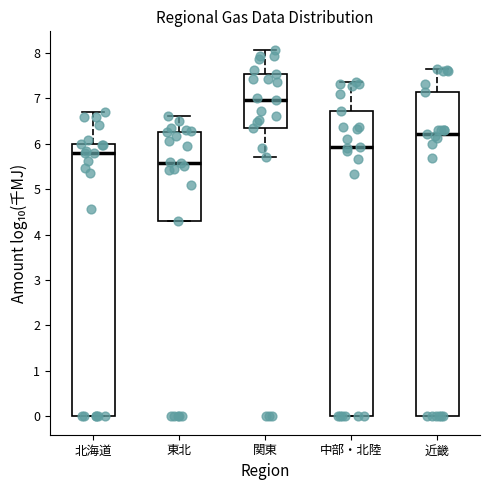

Where does the median line of the box for 東北 sit on the y-axis? The values are not printed on the chart, so give them approximately, as read against the axis.

5.6